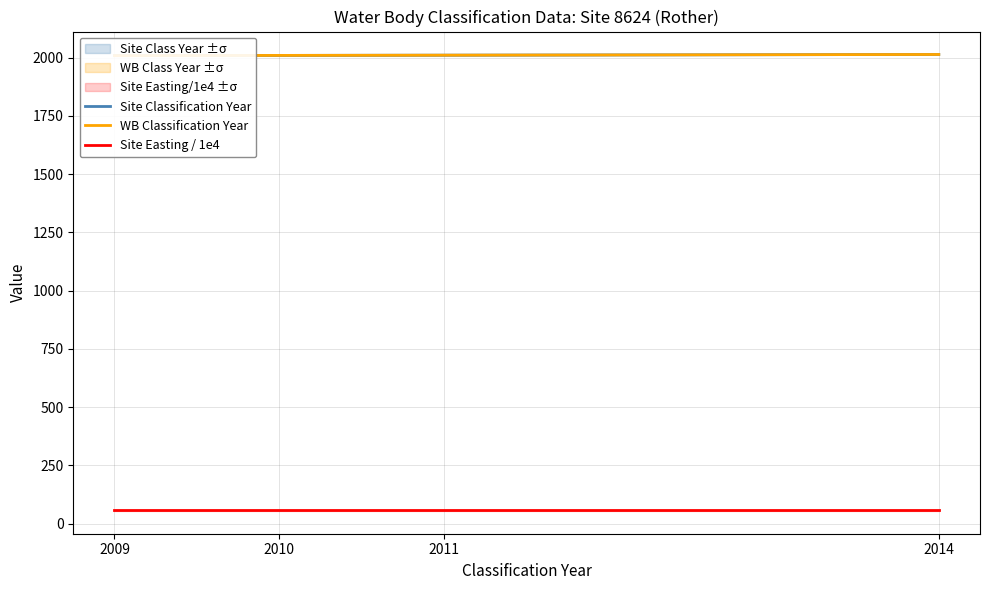

Which series has the largest range (max minus min)?

Site Classification Year